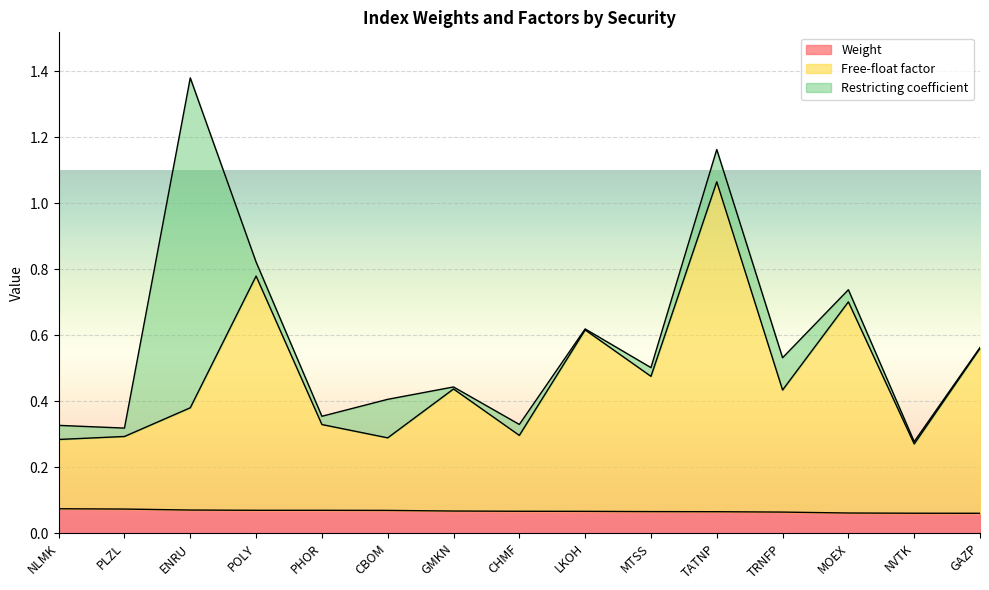

True or false: Free-float factor and Weight intersect in this chart.

False